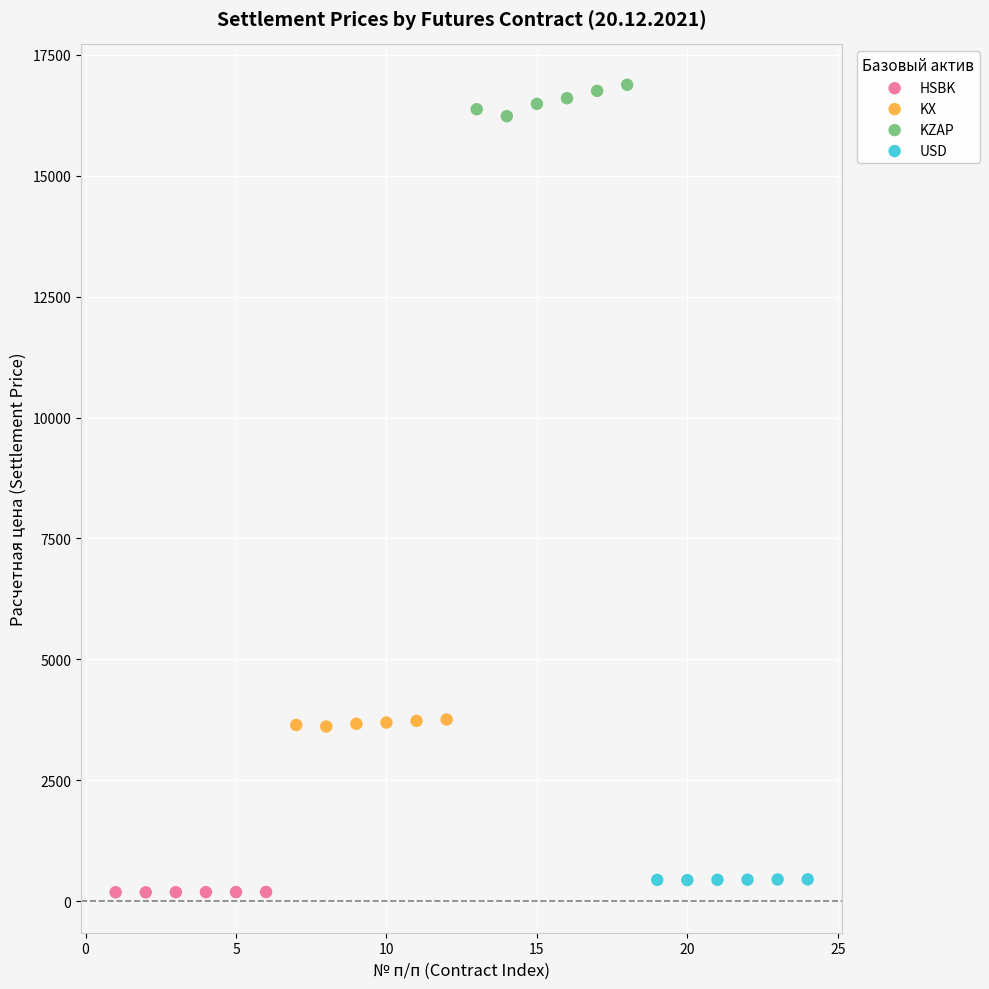

Which series reaches the maximum Y coordinate?

KZAP